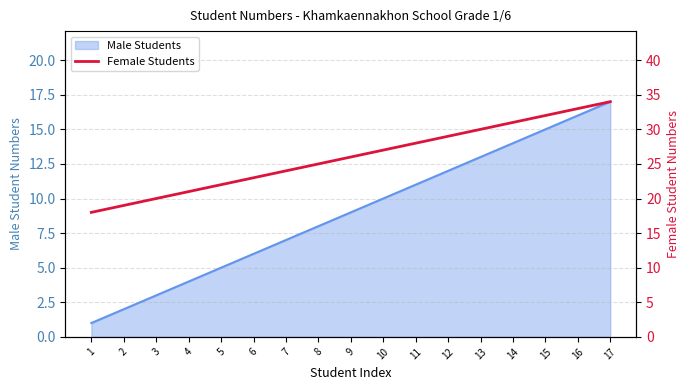

What is the difference between the maximum and minimum values?

16